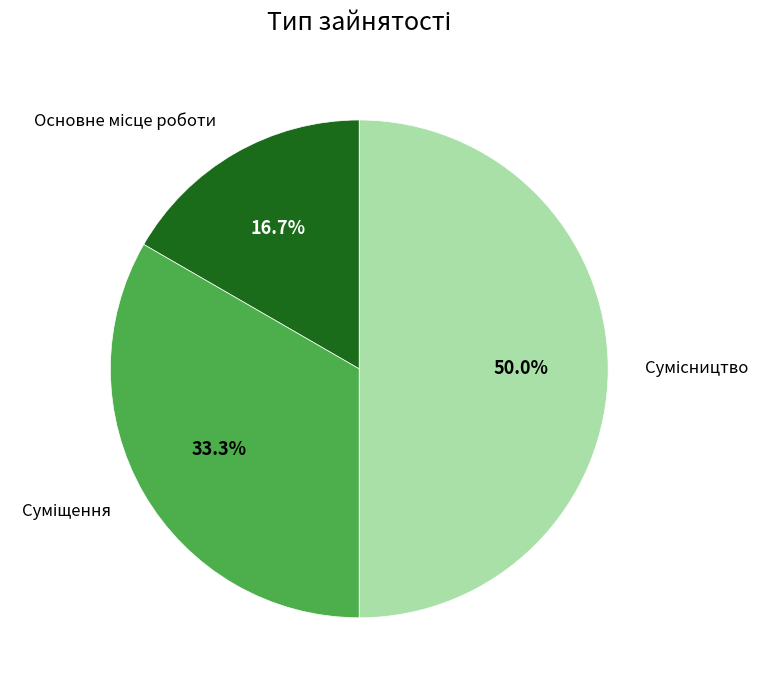

How many slices are in this pie chart?

3